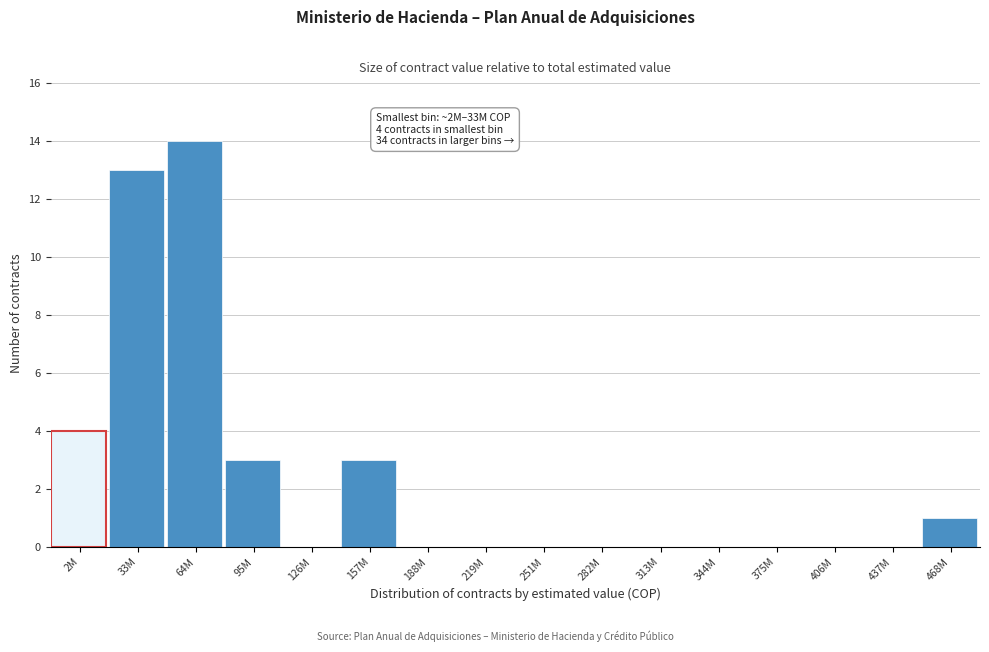

Reading left to right, list all the values displayed in this chart.

2M=4	33M=13	64M=14	95M=3	126M=0	157M=3	188M=0	219M=0	251M=0	282M=0	313M=0	344M=0	375M=0	406M=0	437M=0	468M=1